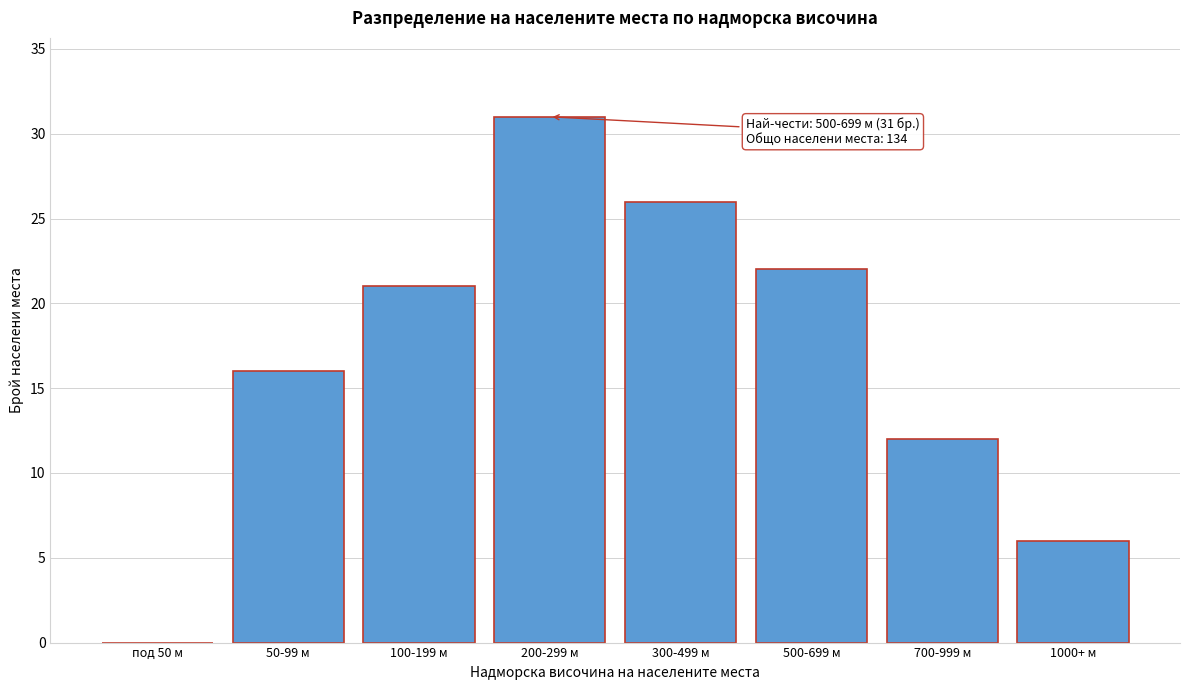

Reading left to right, list all the values displayed in this chart.

под 50 м=0	50-99 м=16	100-199 м=21	200-299 м=31	300-499 м=26	500-699 м=22	700-999 м=12	1000+ м=6